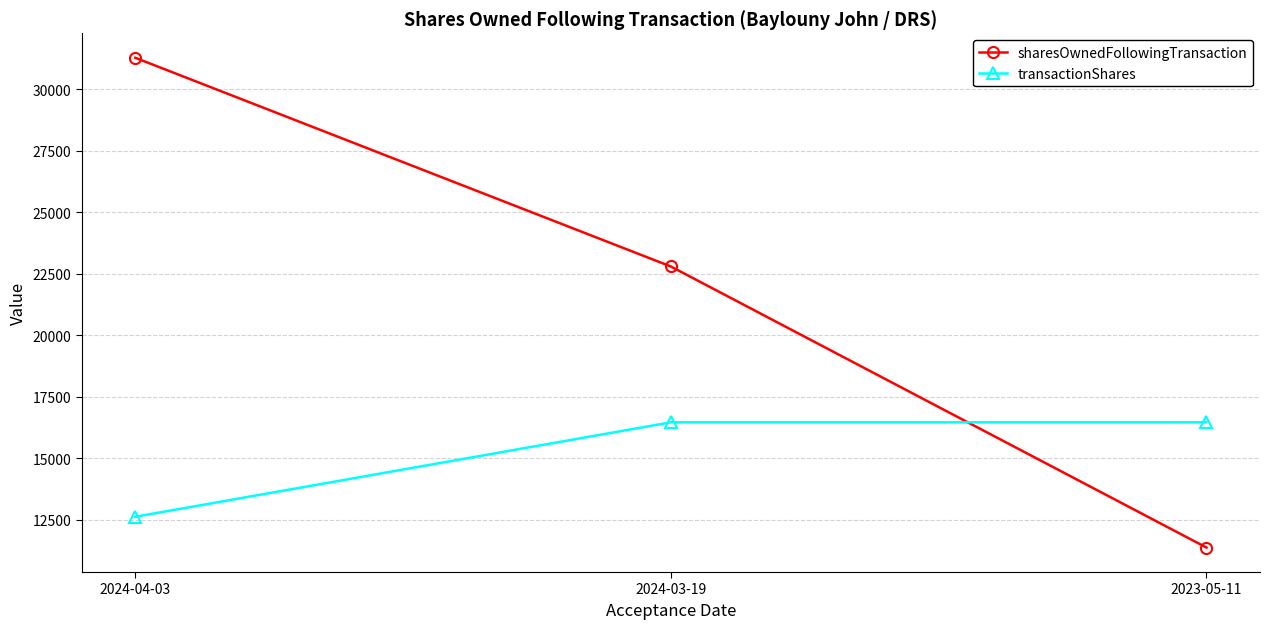

Where does the sharesOwnedFollowingTransaction series first go above 22795?

2024-04-03